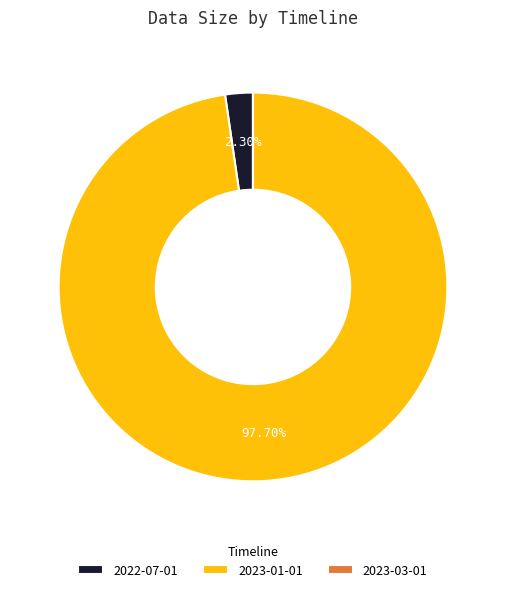

To the nearest percent, what is the difference between the largest and smallest slice percentages?

98%